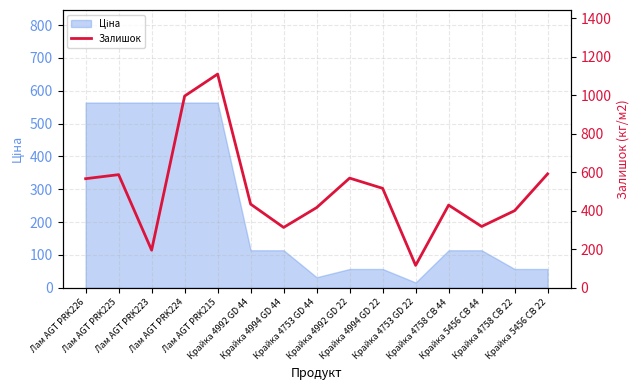

What is the difference between the second highest and second lowest values?

800